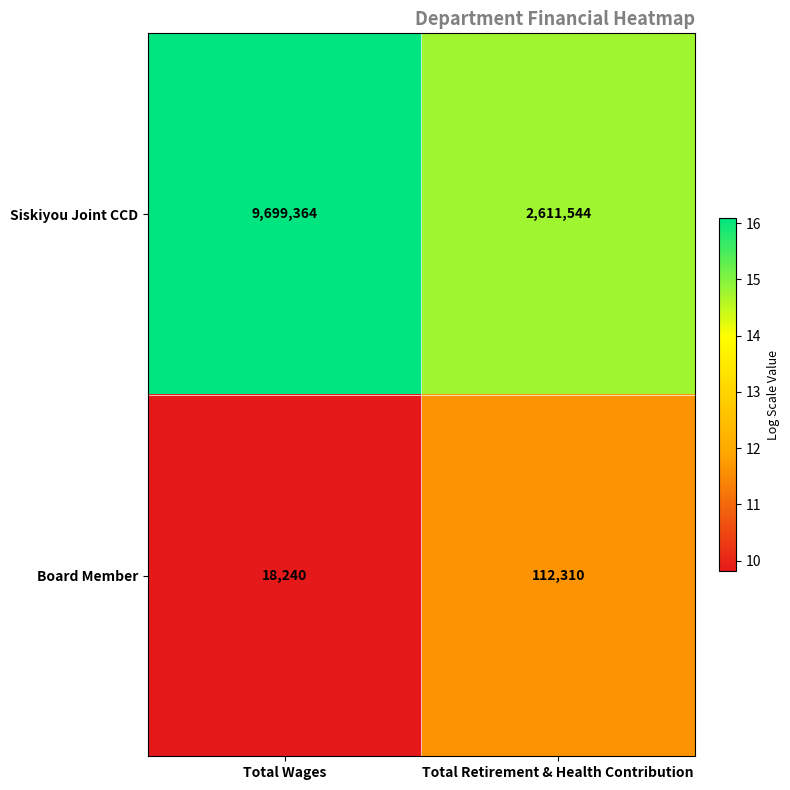

What is the average value of the Board Member series?

65275